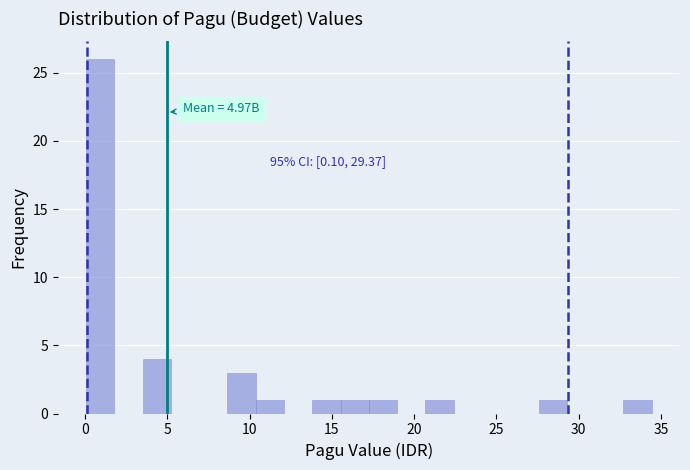

Around what value on the x-axis is the tallest bar? Give the approximate position of its centre, as read against the axis.

1.0